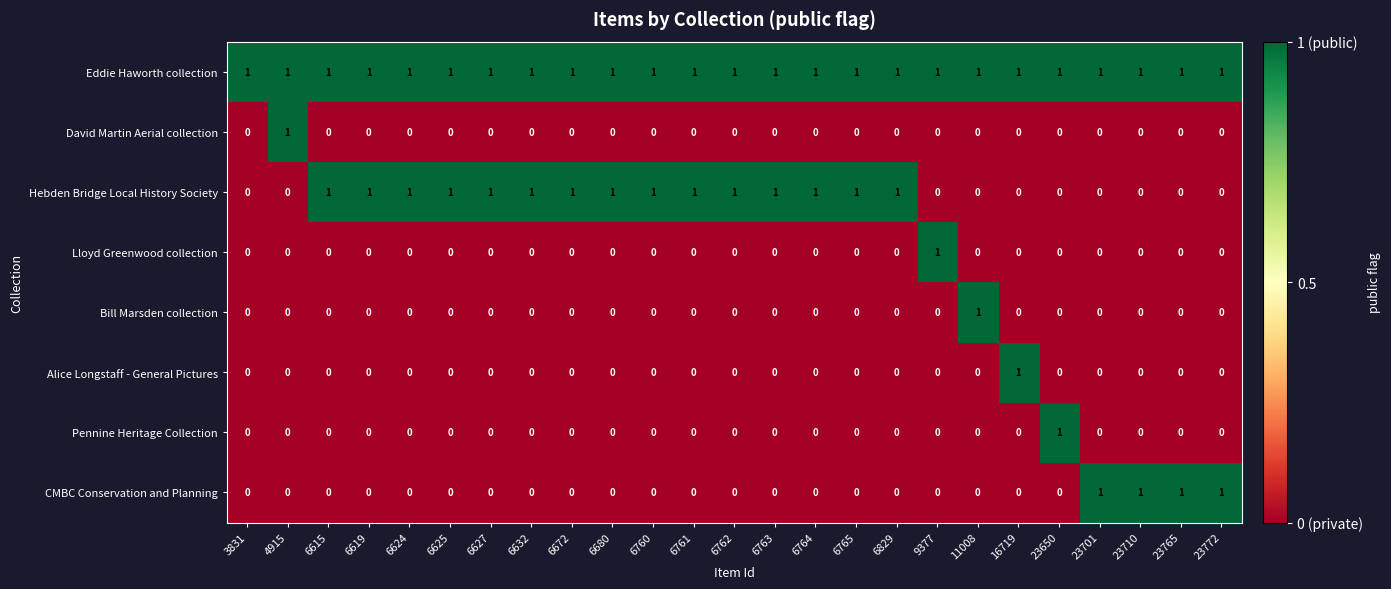

What is the sum of all Eddie Haworth collection values?

25